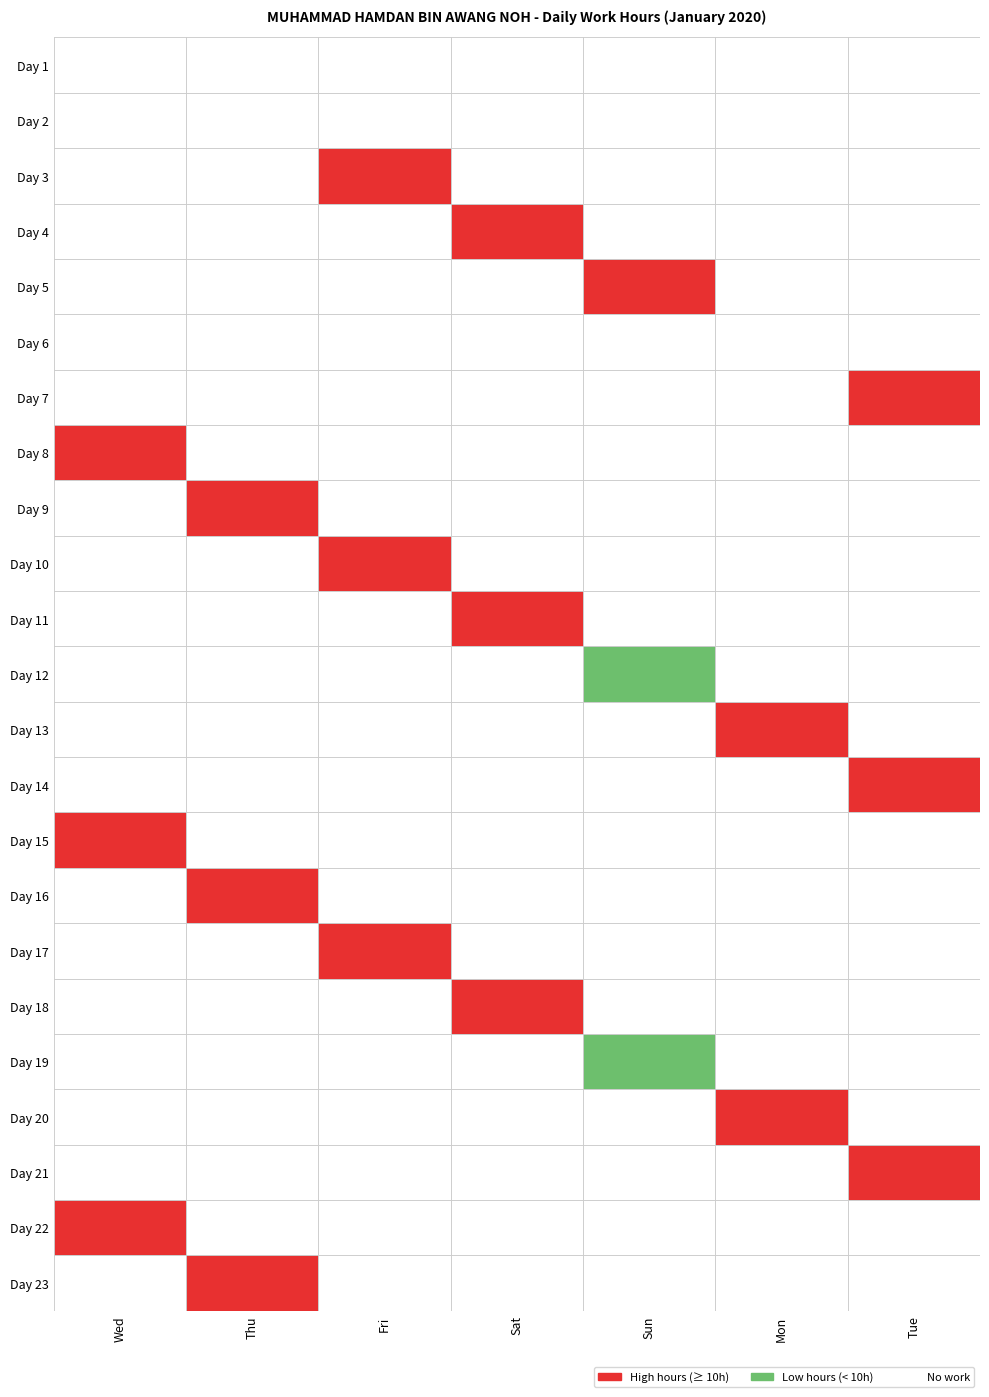

Which series has the widest spread of values?

Mon